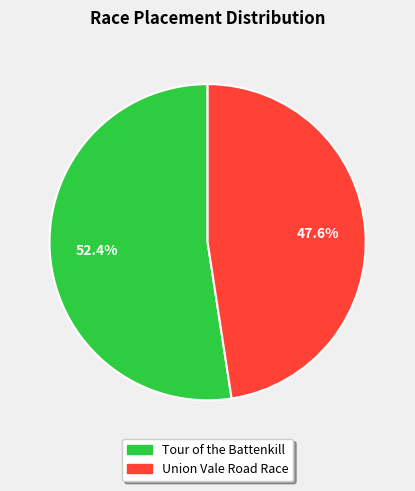

Which slice represents more than half of the pie?

Tour of the Battenkill